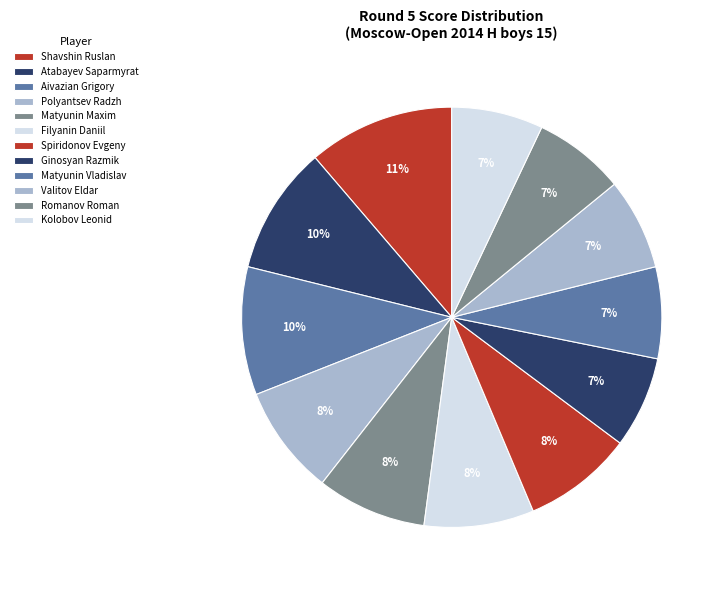

The Aivazian Grigory slice represents 15% of the pie. True or false?

False